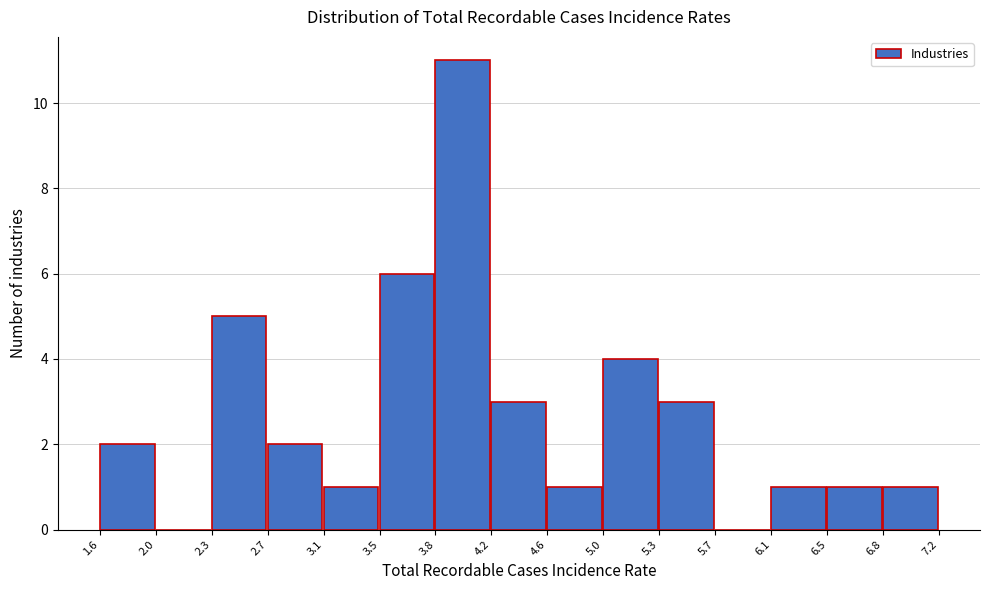

What is the height of the bar covering 2.7 to 3.1 on the x-axis? The values are not printed on the chart, so give them approximately, as read against the axis.

2